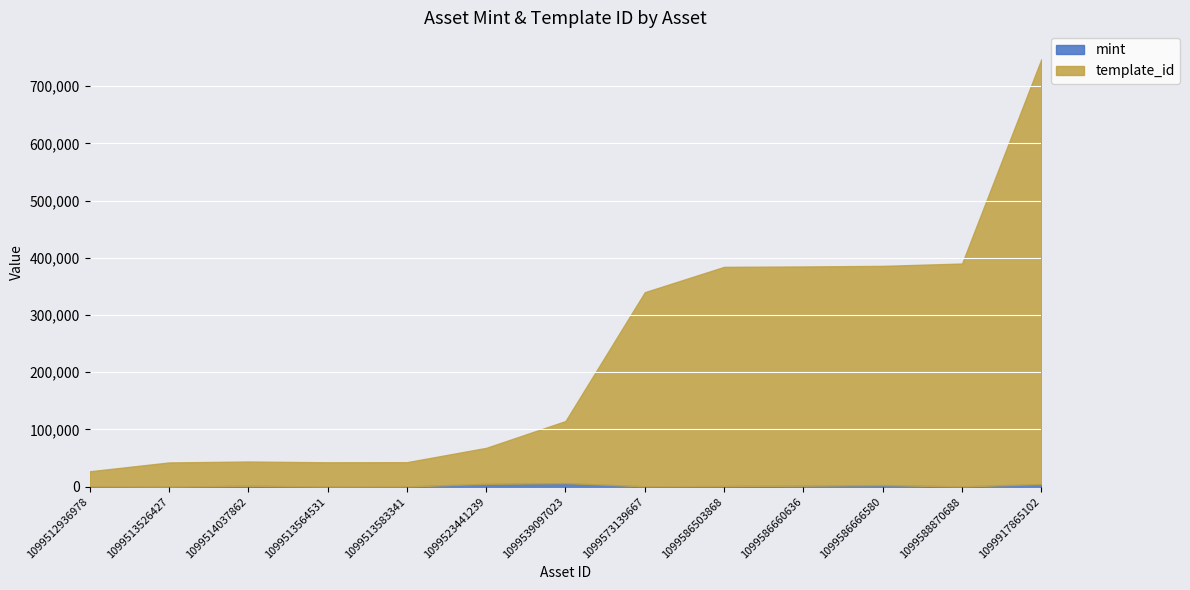

At which category is the sum across all series the highest?

1099917865102